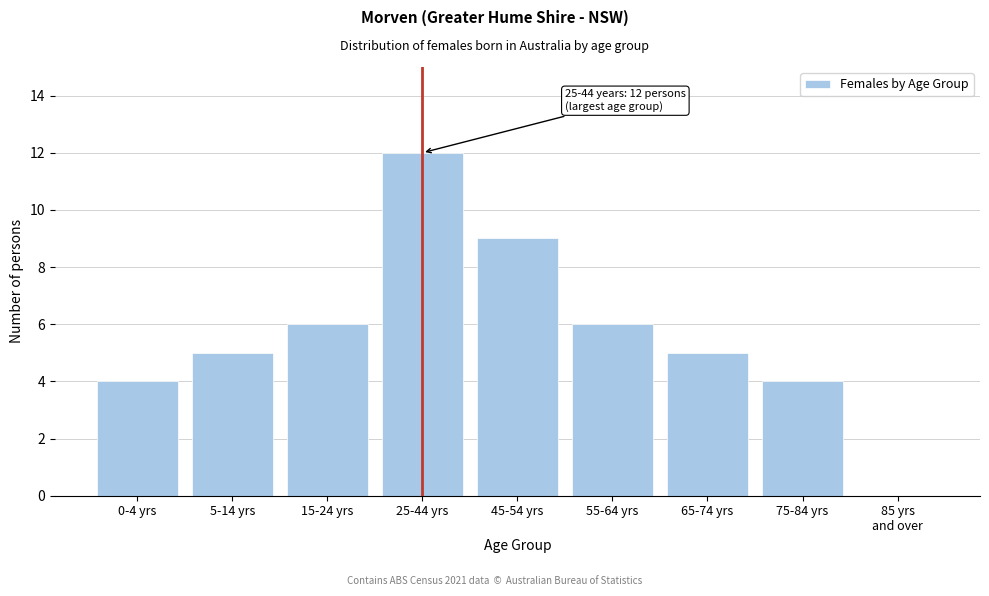

What is the sum of all values?

51